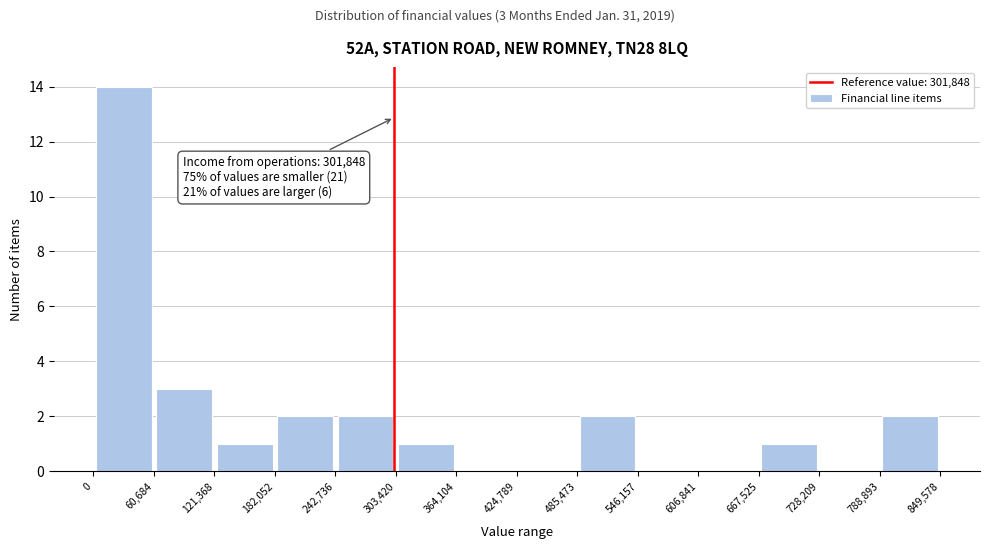

Over which range of the x-axis is the bar tallest?

0 to 60,684